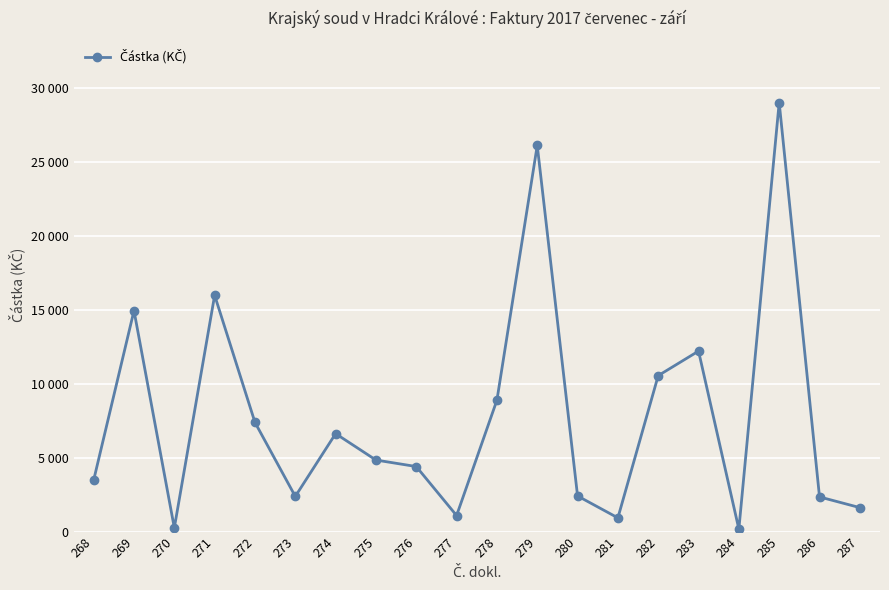

Is this an area chart (filled region under the line)?

No